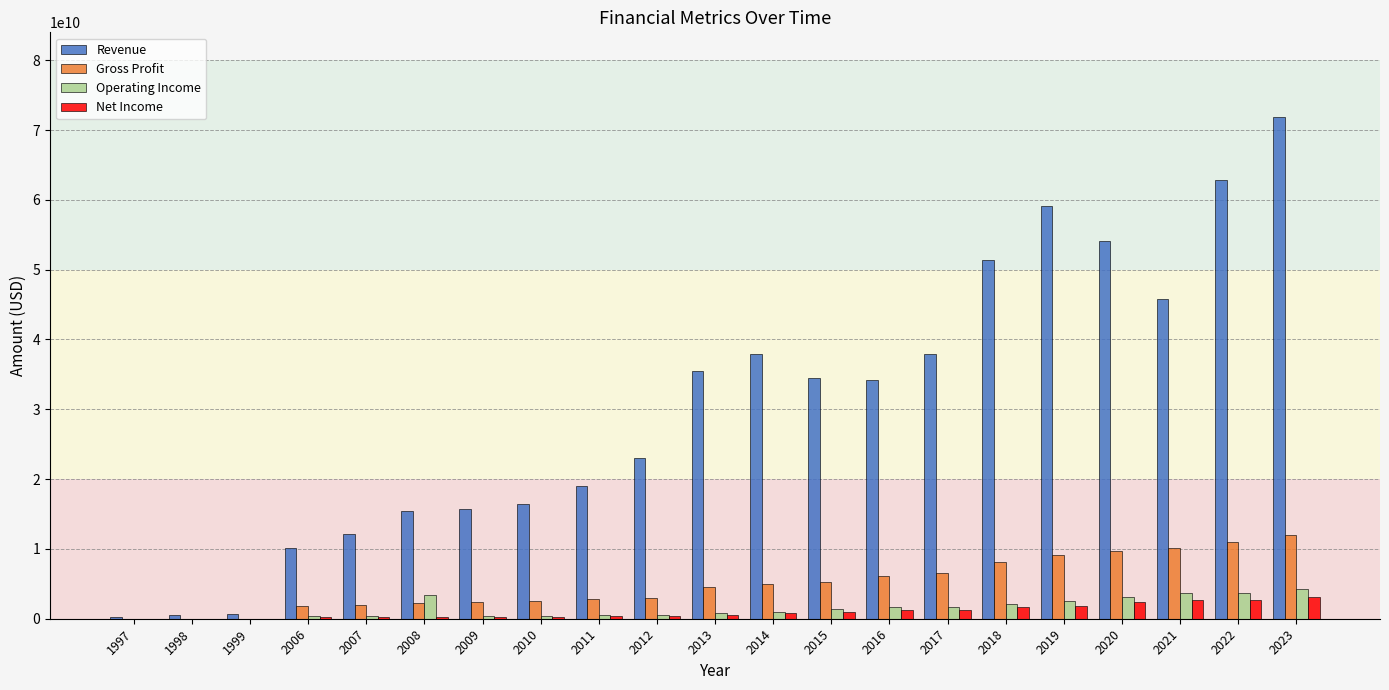

What is the greatest value displayed?

71856700000